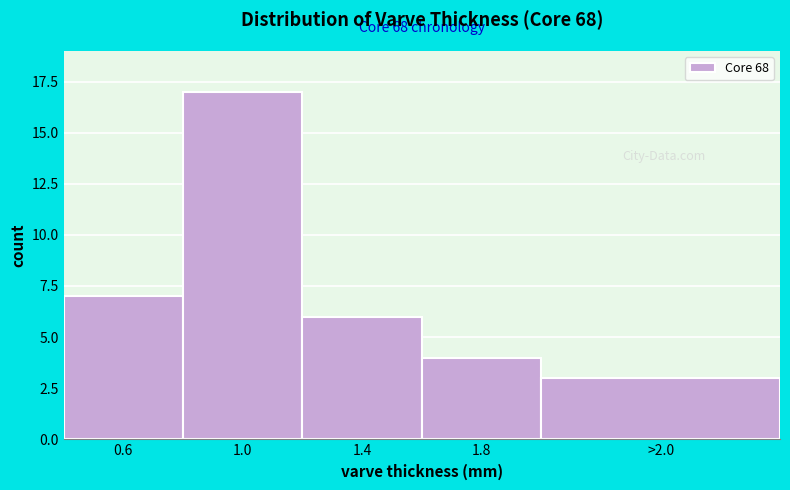

Reading left to right, list all the values displayed in this chart.

0.6=7	1.0=17	1.4=6	1.8=4	>2.0=3